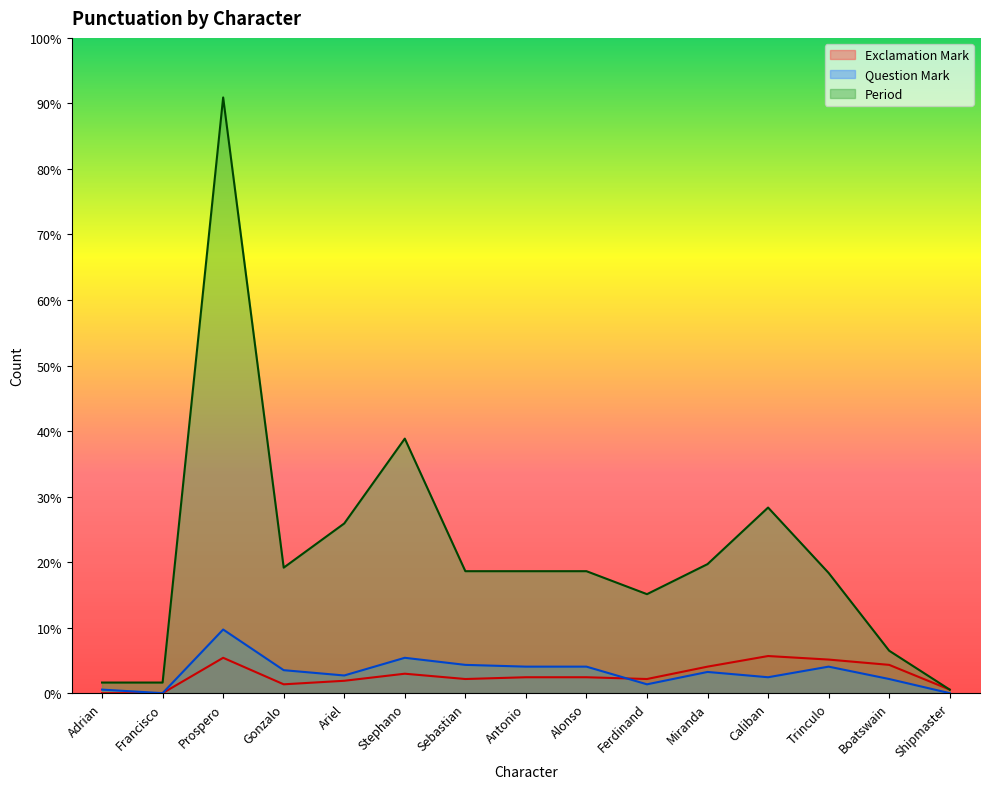

List the series in order of their peak value, lowest first.

Exclamation Mark, Question Mark, Period